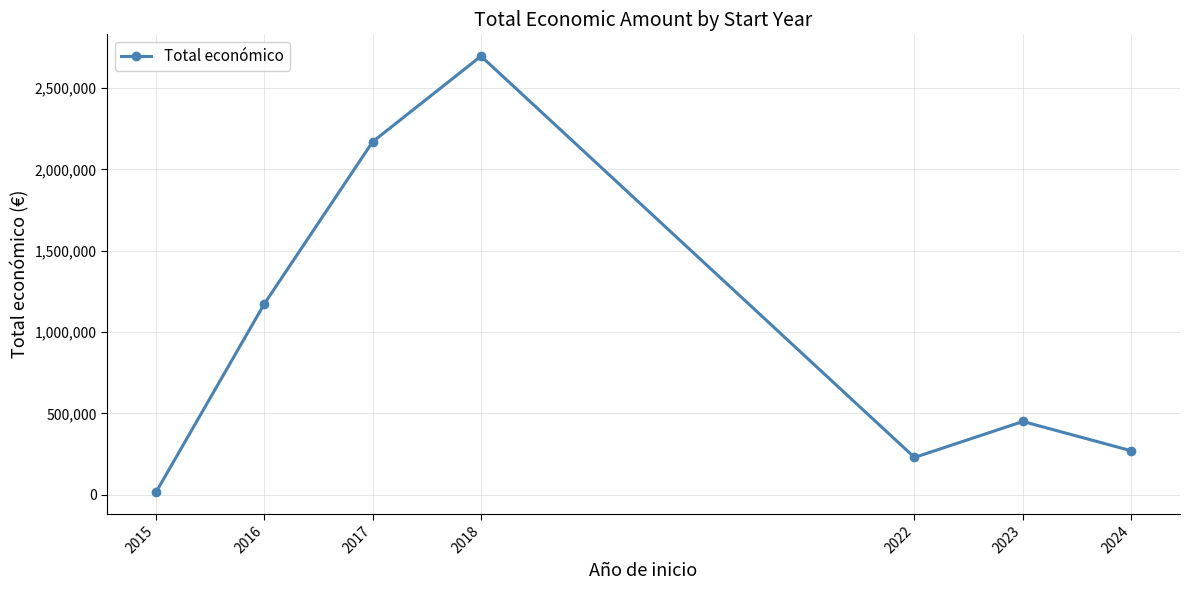

How many lines are shown in the chart?

1